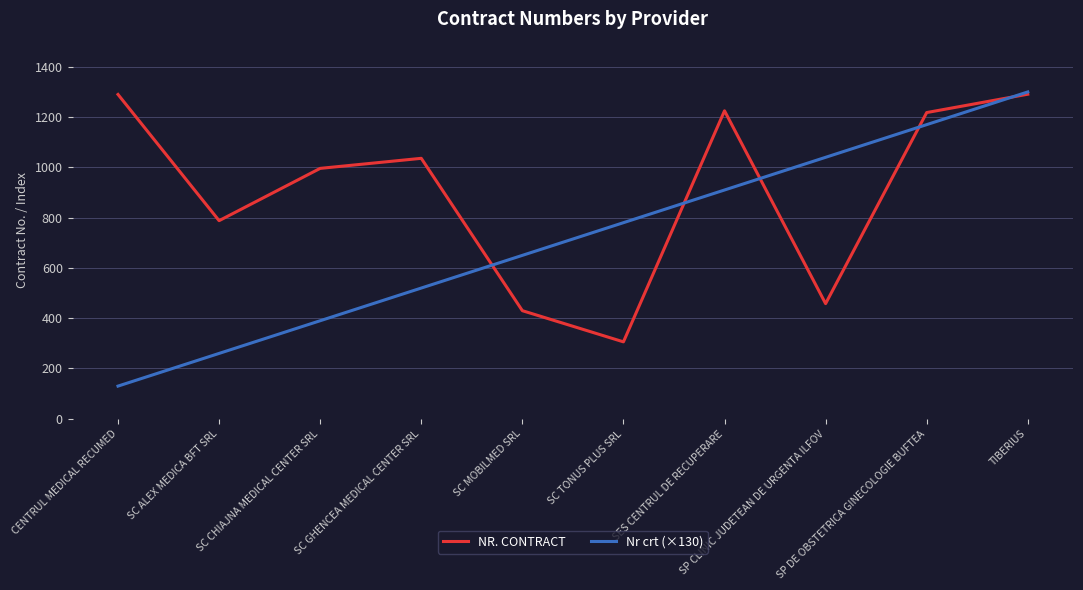

Which series has the widest spread of values?

Nr crt (×130)